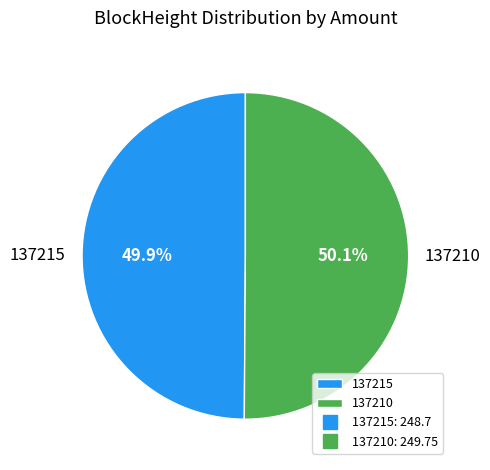

What is the ratio of the value at 137215 to the value at 137210?

1.0